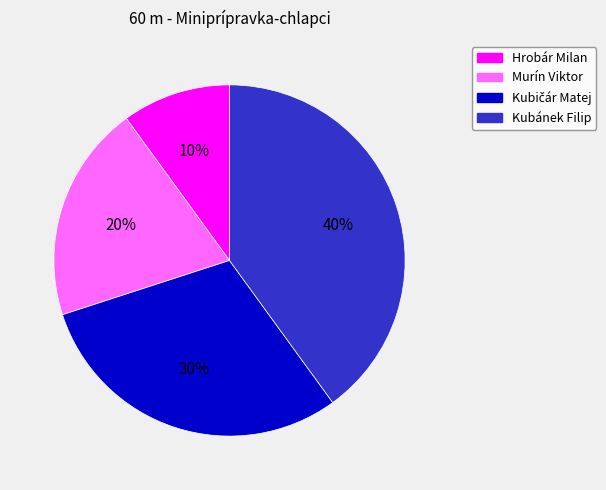

What percentage is the Kubánek Filip slice, to the nearest percent?

40%